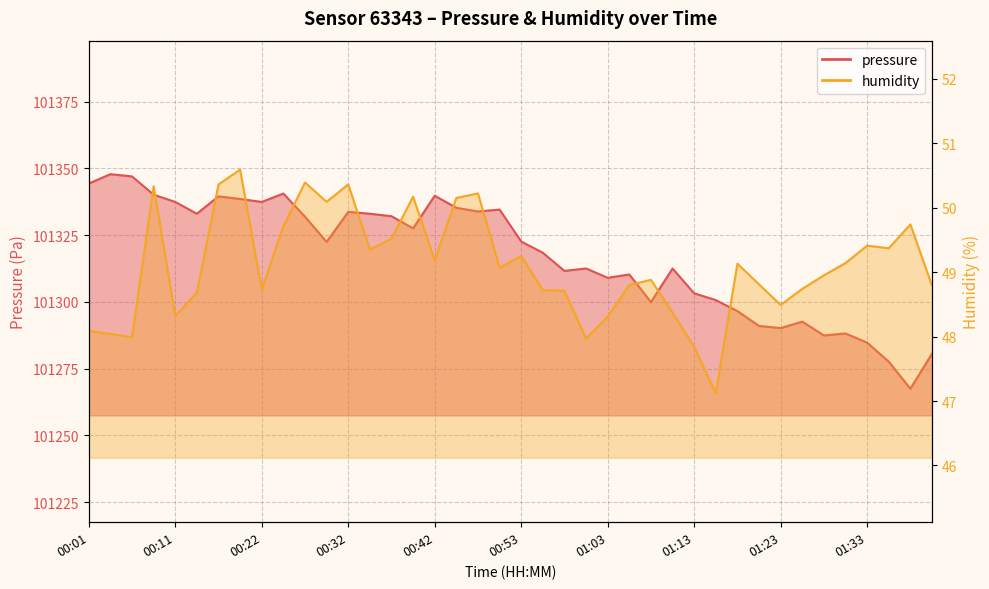

Which series has the largest range (max minus min)?

pressure